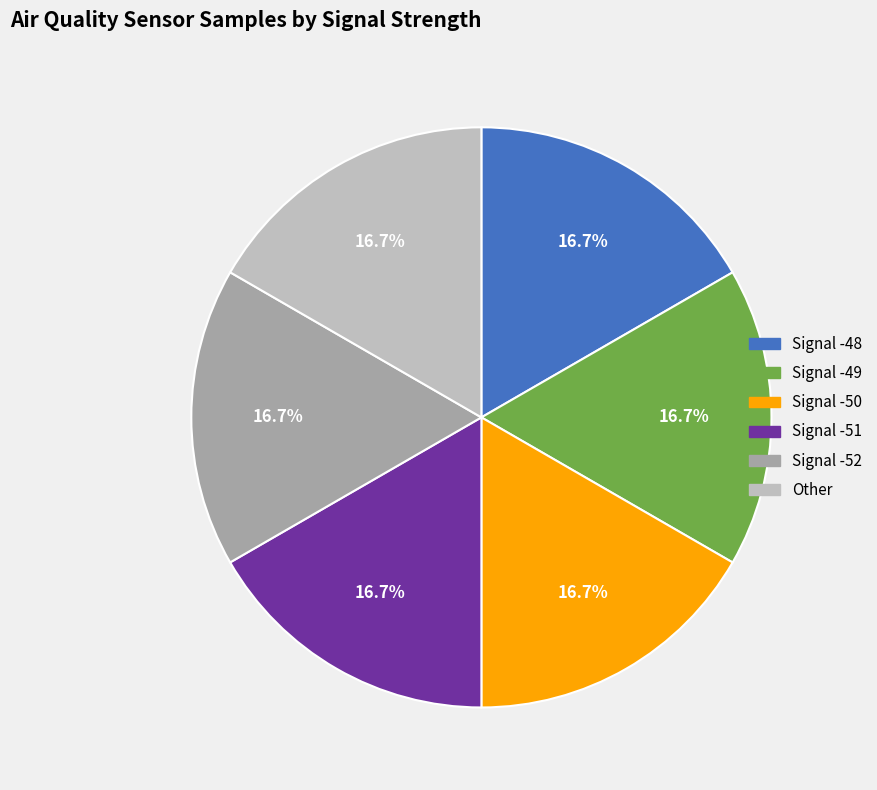

Is there a majority slice in this chart?

No